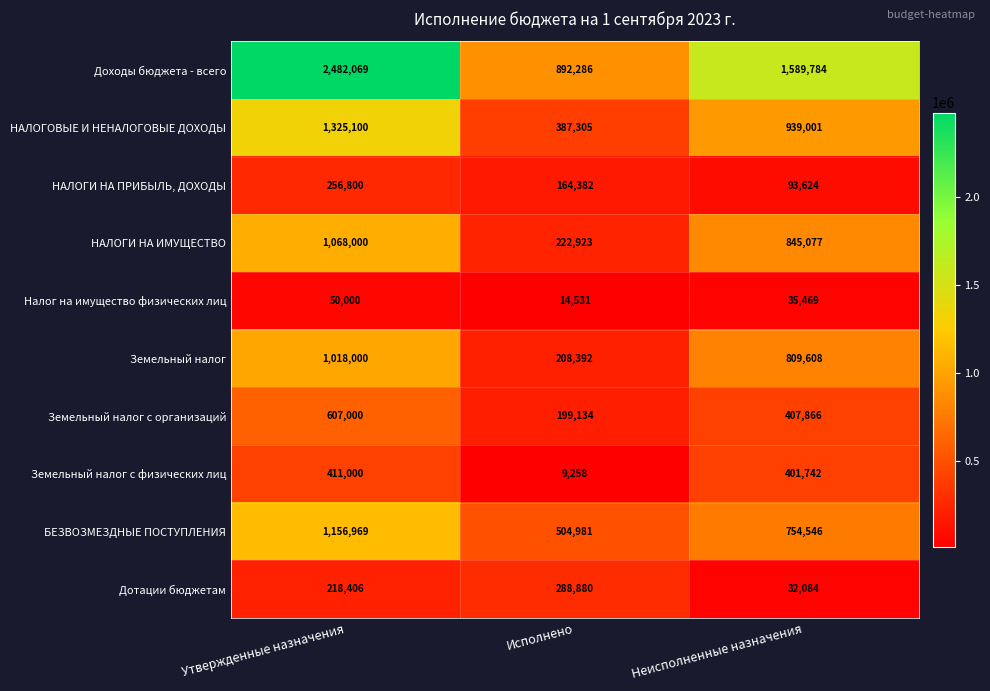

Which category has the highest value in the Земельный налог series?

Утвержденные назначения